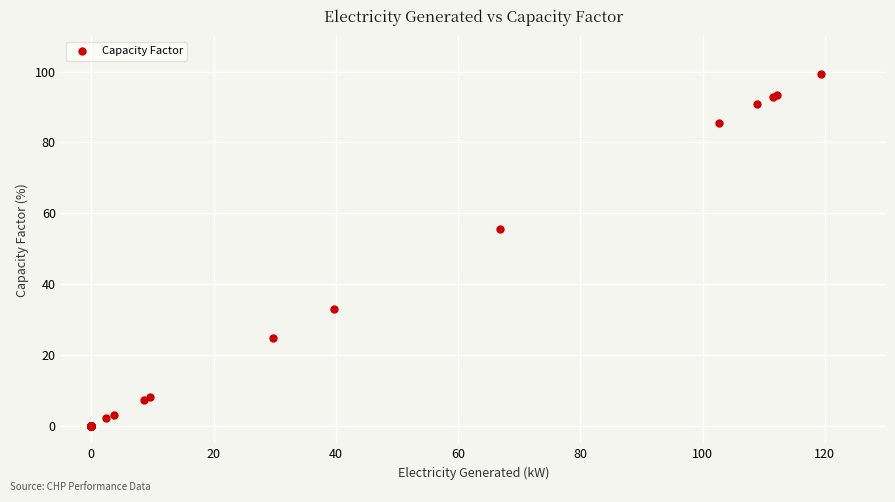

What Y value in the scatter plot is closest to 49?

55.7